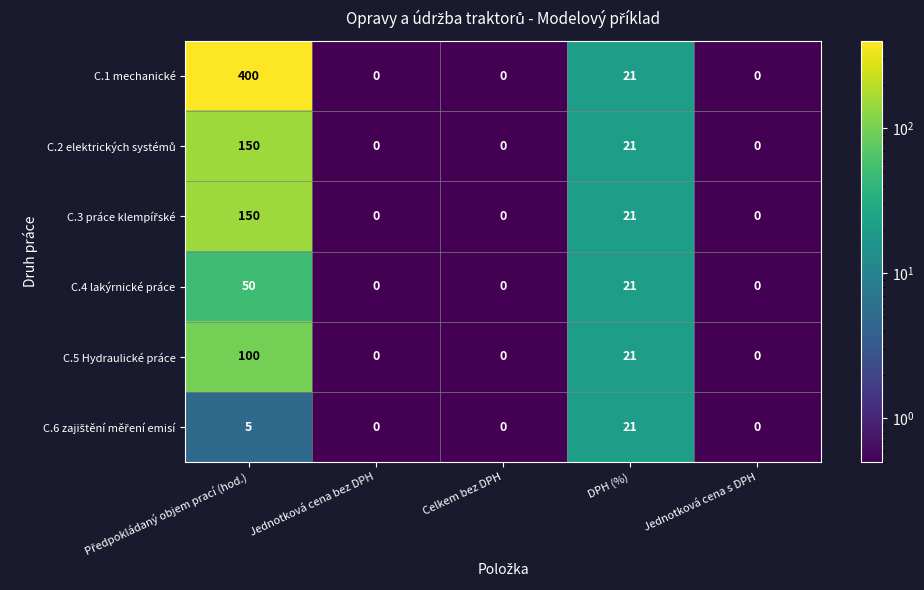

Which series has the largest range (max minus min)?

C.1 mechanické